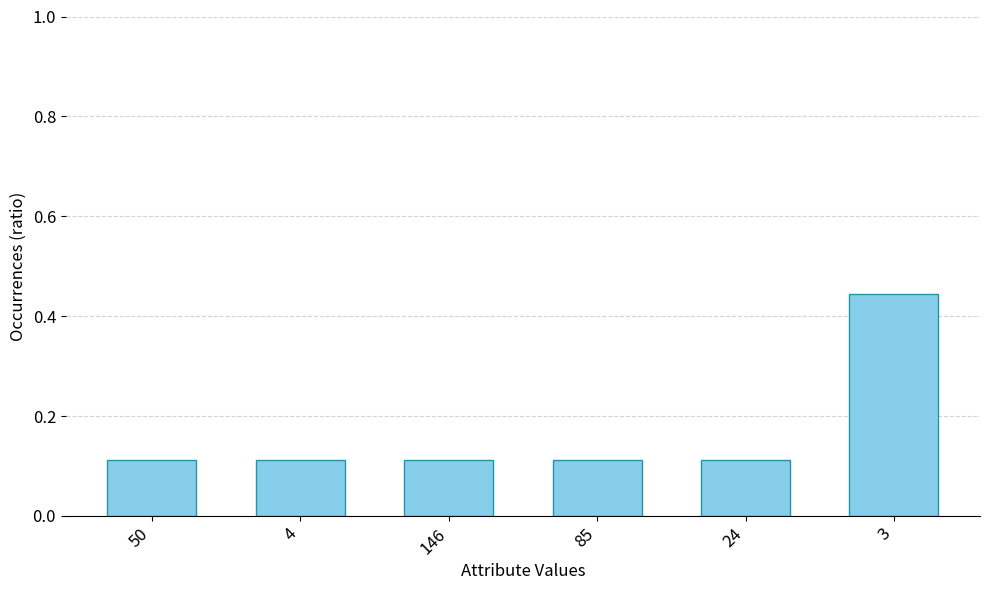

How many values are between 0 and 1?

6